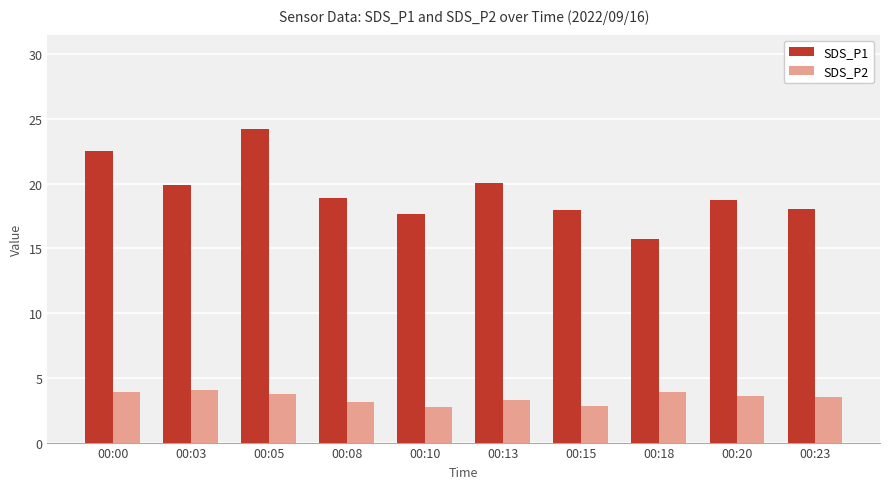

List the series in order of their overall mean, lowest first.

SDS_P2, SDS_P1